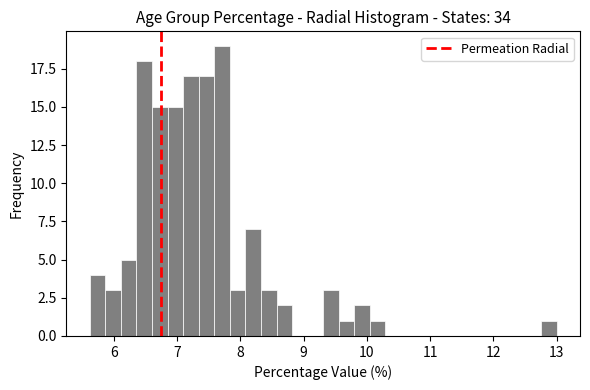

Read against the x-axis, roughly where is the centre of the tallest bar?

7.7